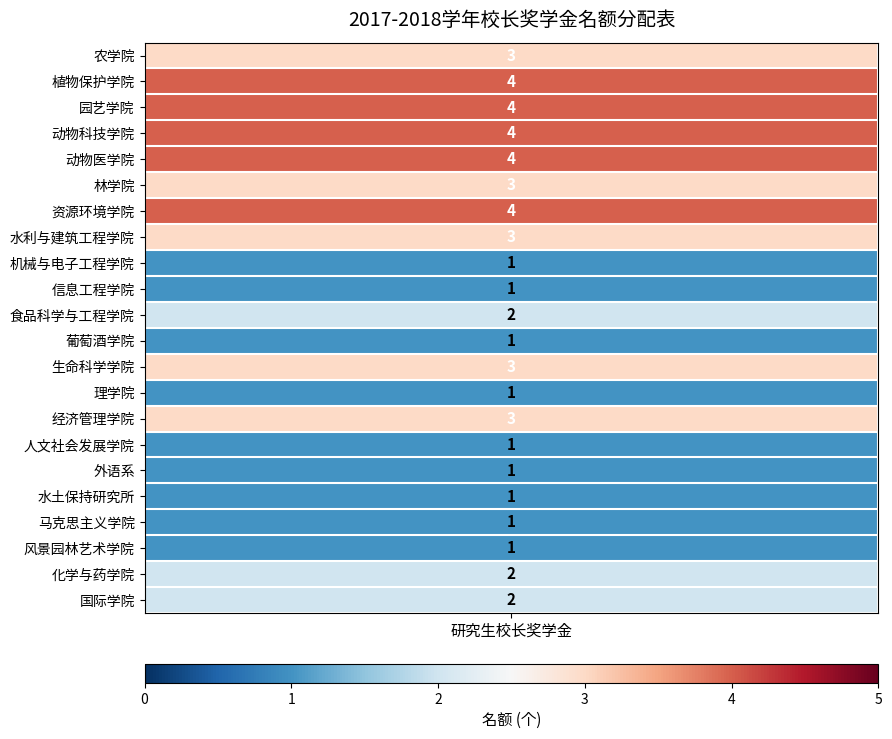

Which has a higher value, 动物医学院 or 动物科技学院?

动物医学院